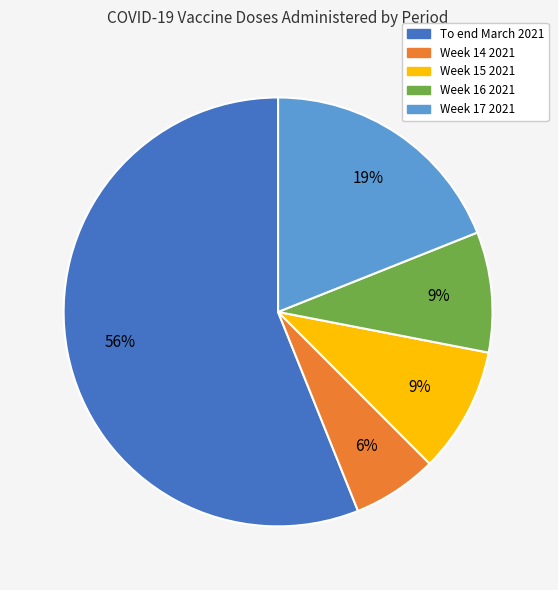

True or false: Week 15 2021 accounts for 16% of the total.

False